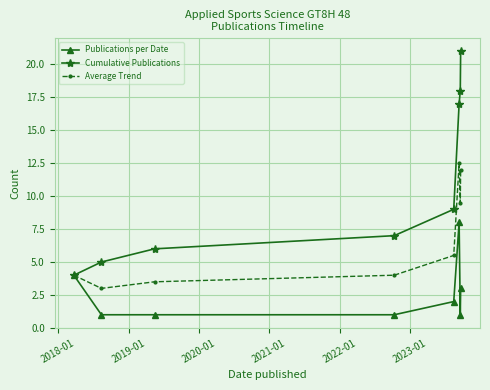

Rank the series by their maximum value, from highest to lowest.

Cumulative Publications, Average Trend, Publications per Date